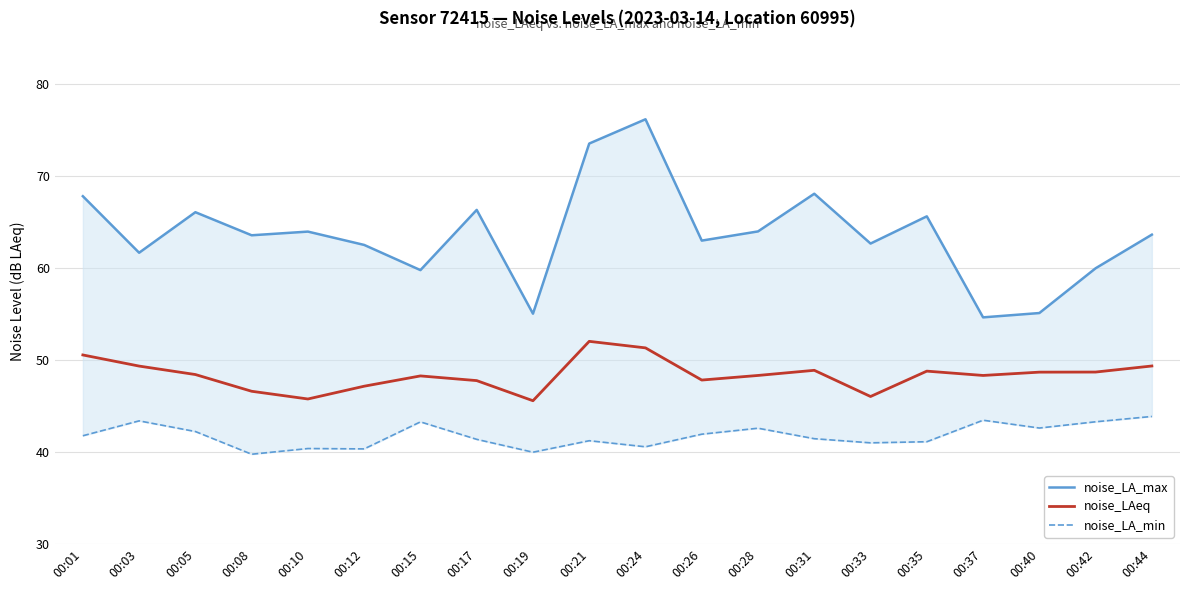

What is the difference between the highest and lowest values at 00:44?

19.8